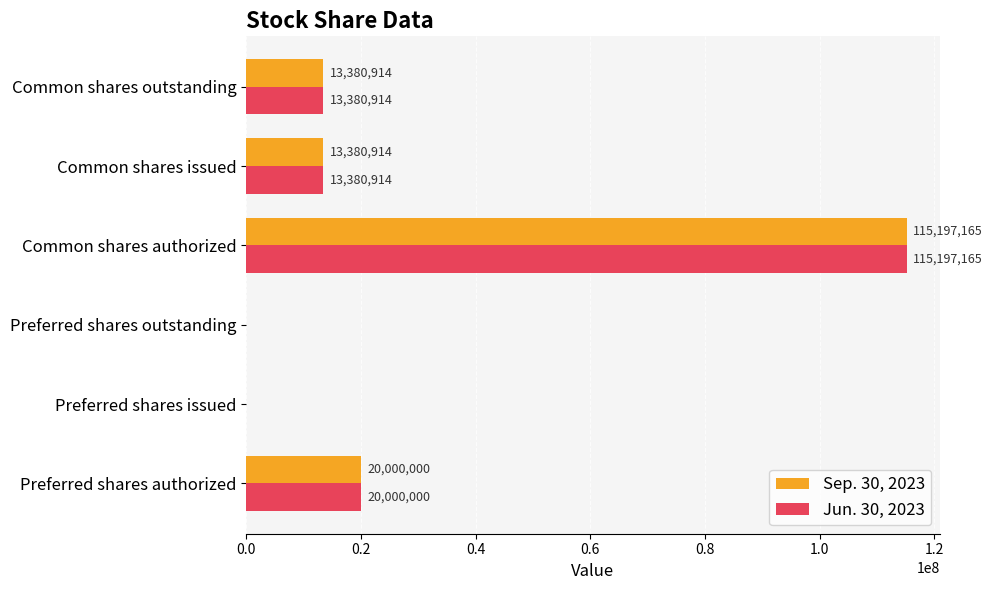

Which category has the highest value in the Jun. 30, 2023 series?

Common shares authorized